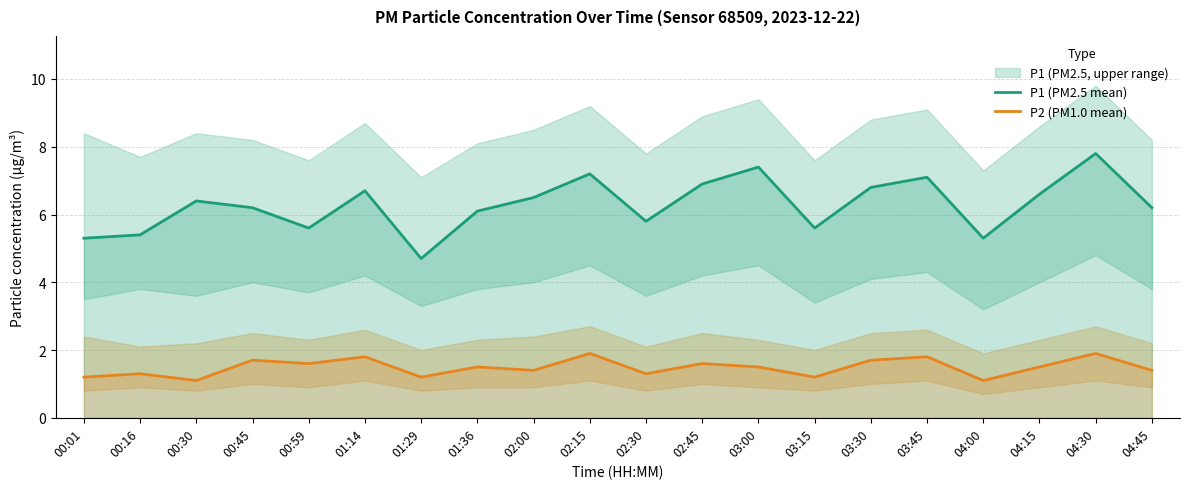

At 04:30, list the series in order from smallest to largest.

P2 (PM1.0 mean), P1 (PM2.5 mean)